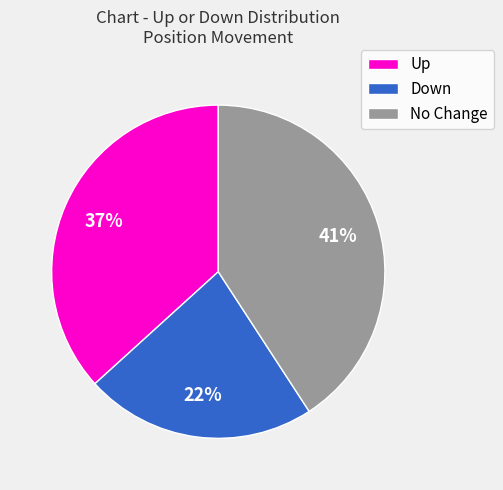

Do Up and Down together represent more than half of the pie?

Yes